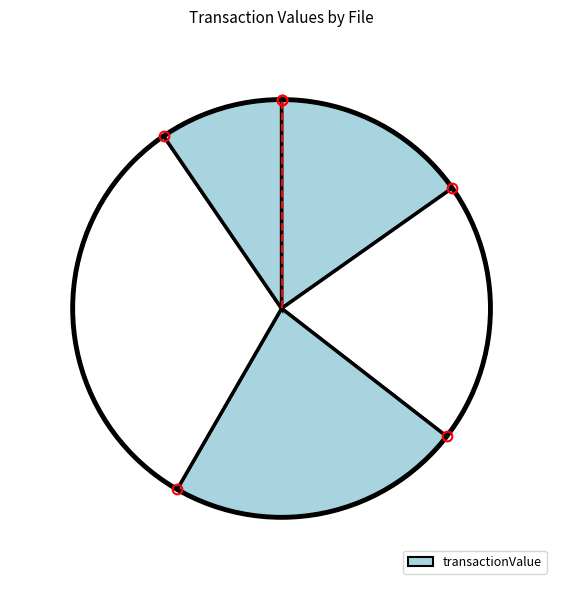

How many segments does this pie chart have?

5